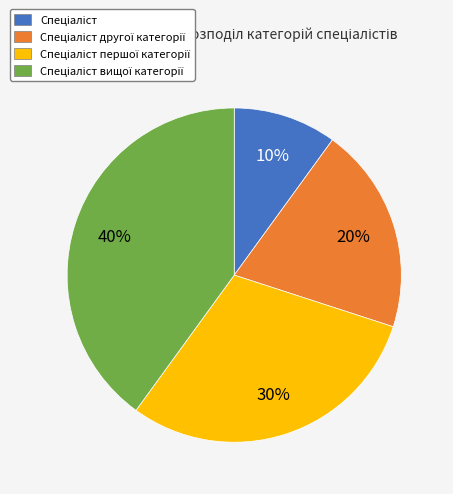

Does any single category account for the majority?

No